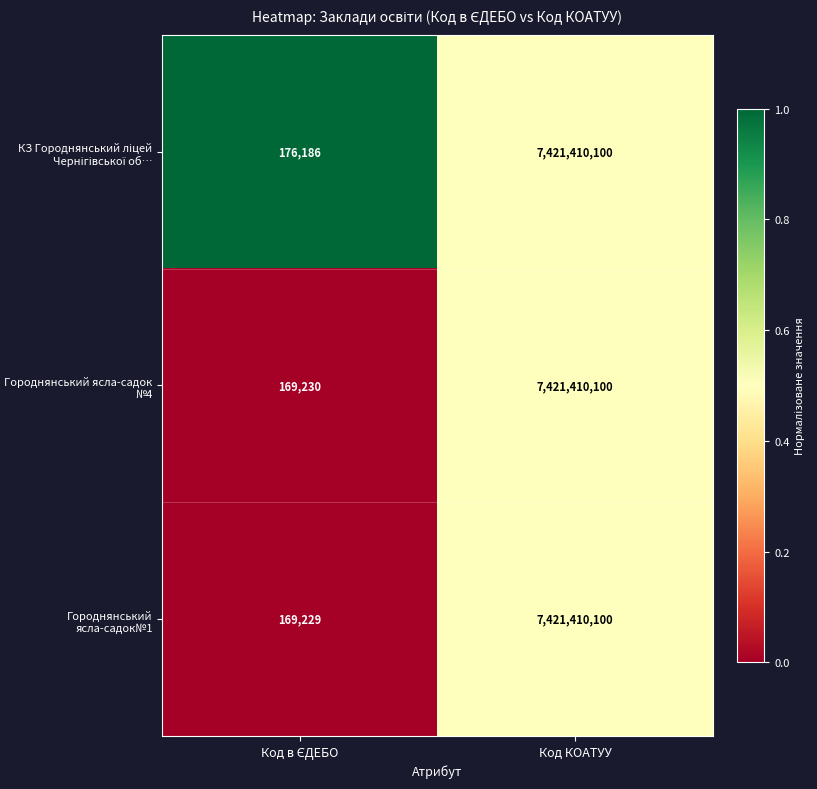

What is the greatest value displayed?

7421410100